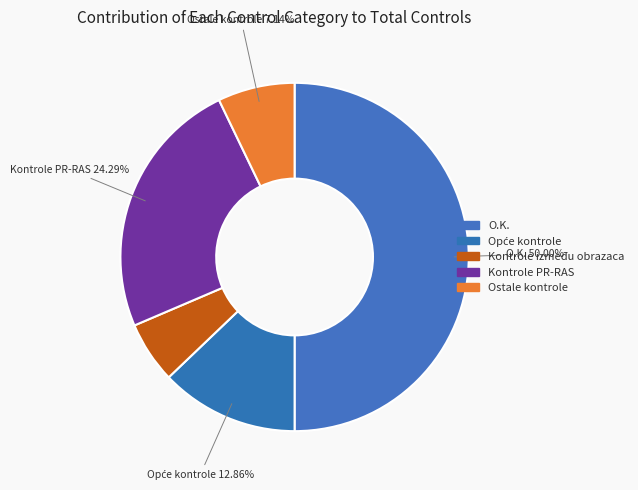

What is the smallest slice in the pie chart?

Kontrole između obrazaca